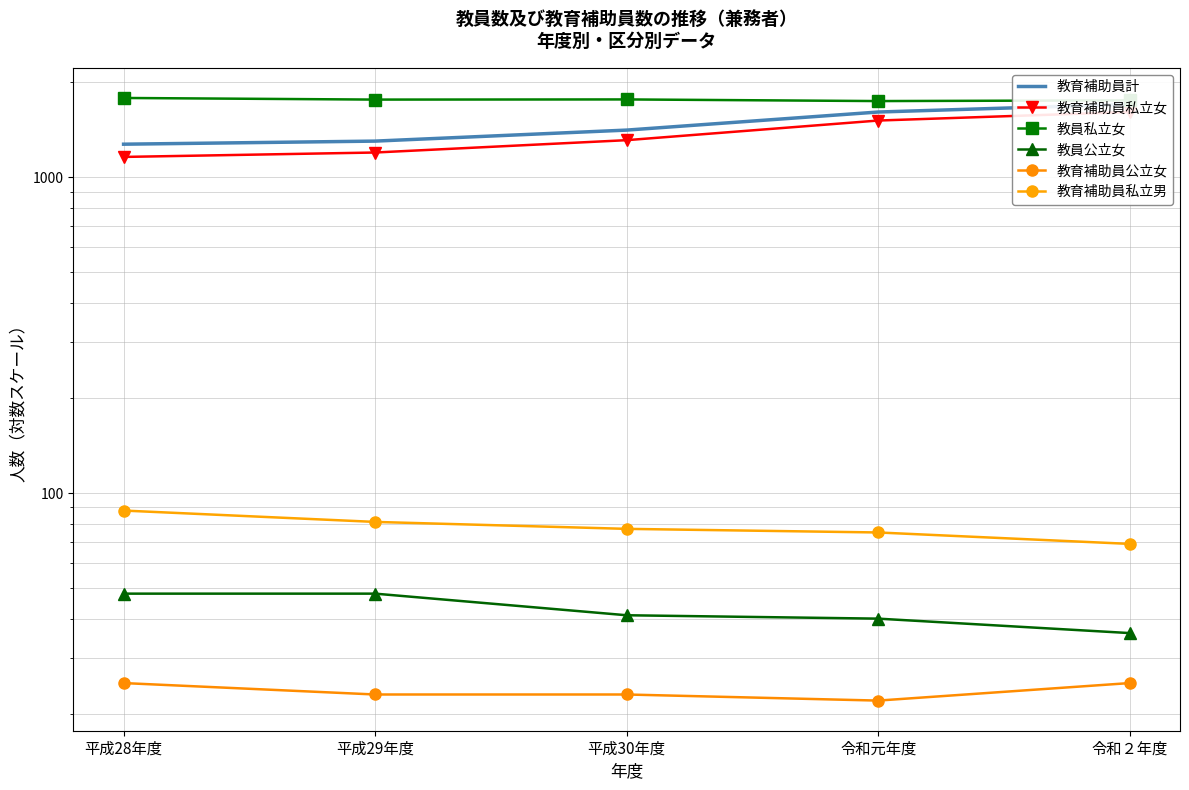

Count the number of categories in the chart.

5